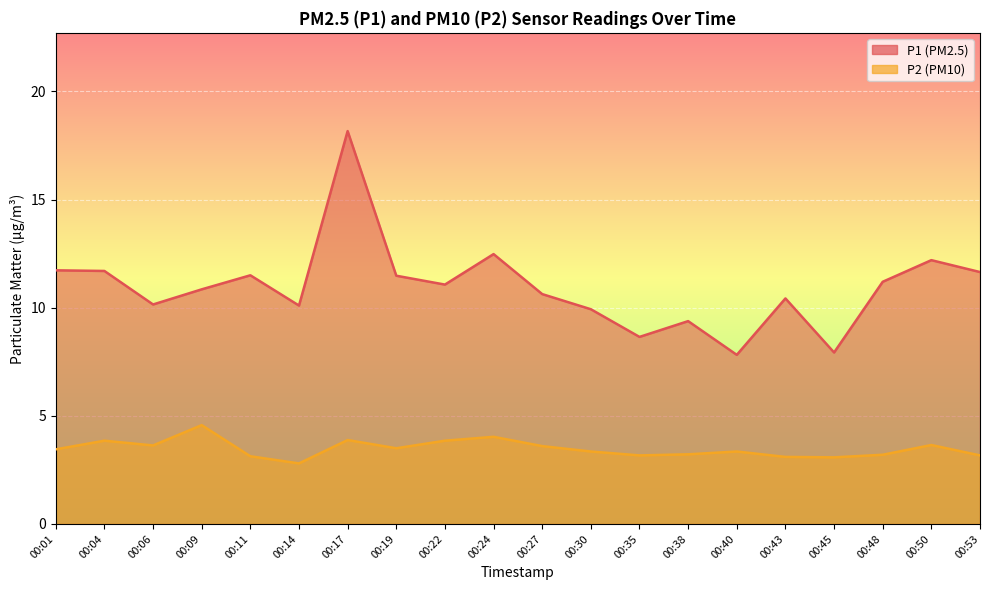

What is the difference between the maximum and minimum values in the P1 series?

10.4